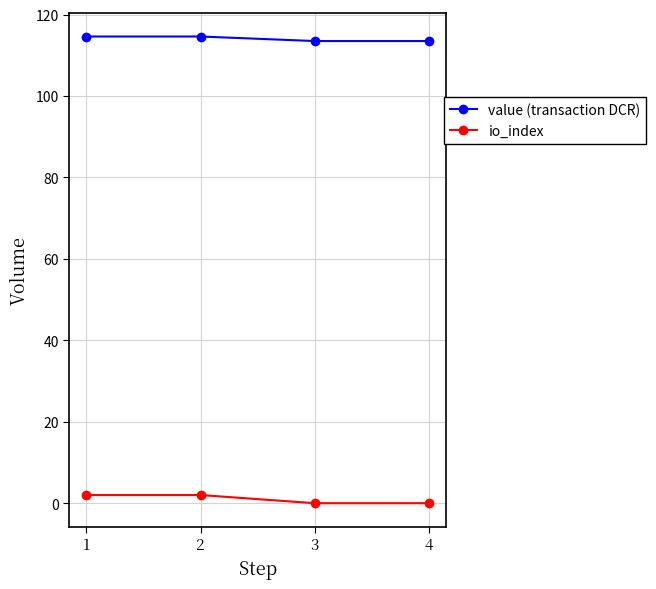

True or false: io_index and value (transaction DCR) cross at least once.

False